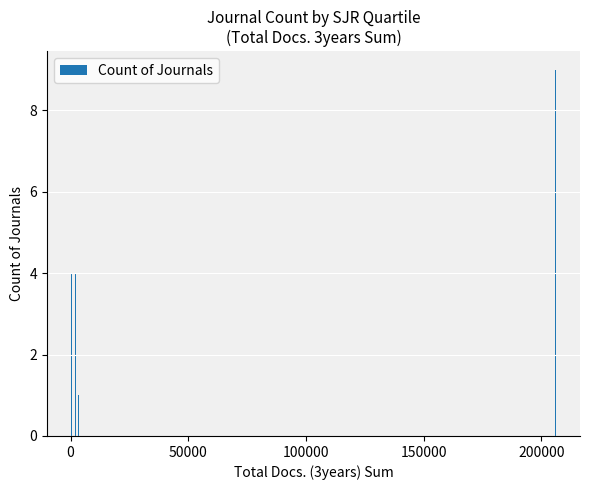

What is the maximum value shown in the chart?

9